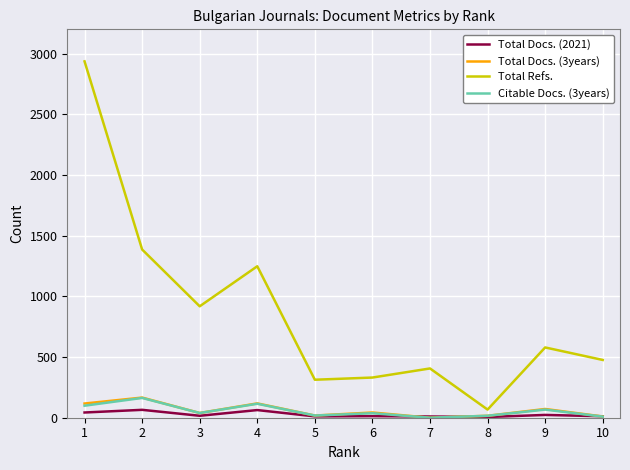

What is the sum of the Total Docs. (2021) values at 6 and 8?

19